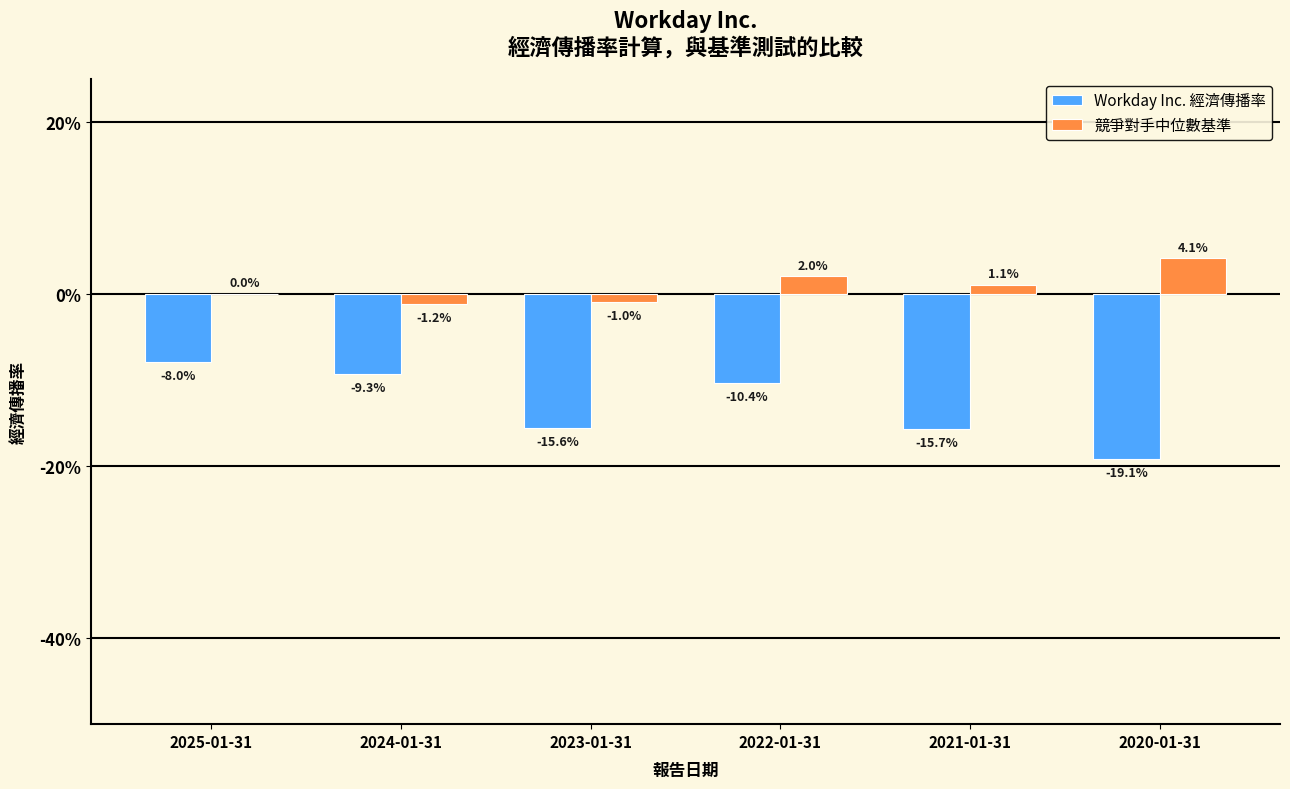

What are all the series names shown in the legend?

Workday Inc. 經濟傳播率, 競爭對手中位數基準